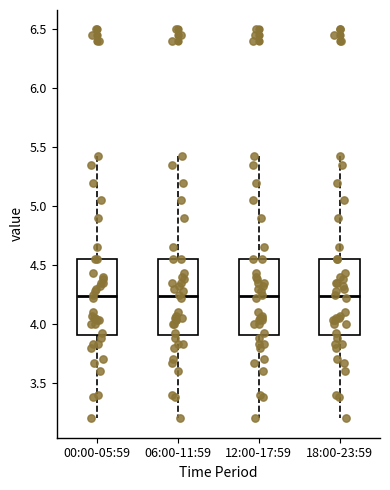

Reading left to right, read every box against the y-axis: the position of its median line, the range the box covers, and the ends of its whiskers. The values are not printed on the chart, so give them approximately, as read against the axis.

00:00-05:59: median 4.25, box 3.90 to 4.55, whiskers 3.20 to 5.45
06:00-11:59: median 4.25, box 3.90 to 4.55, whiskers 3.20 to 5.45
12:00-17:59: median 4.25, box 3.90 to 4.55, whiskers 3.20 to 5.45
18:00-23:59: median 4.25, box 3.90 to 4.55, whiskers 3.20 to 5.45